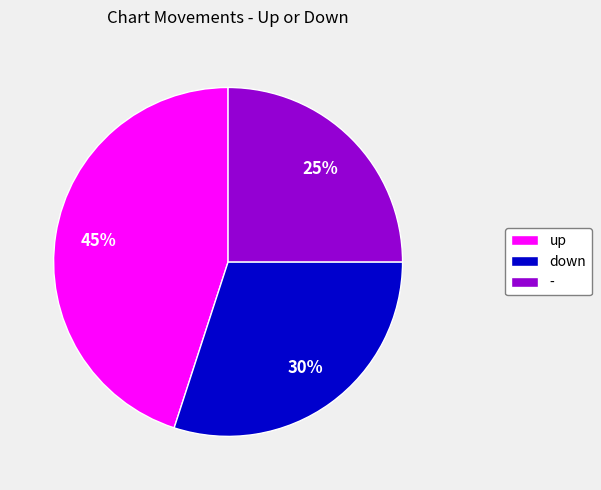

To the nearest percent, what is the difference between the up and - slice percentages?

20%